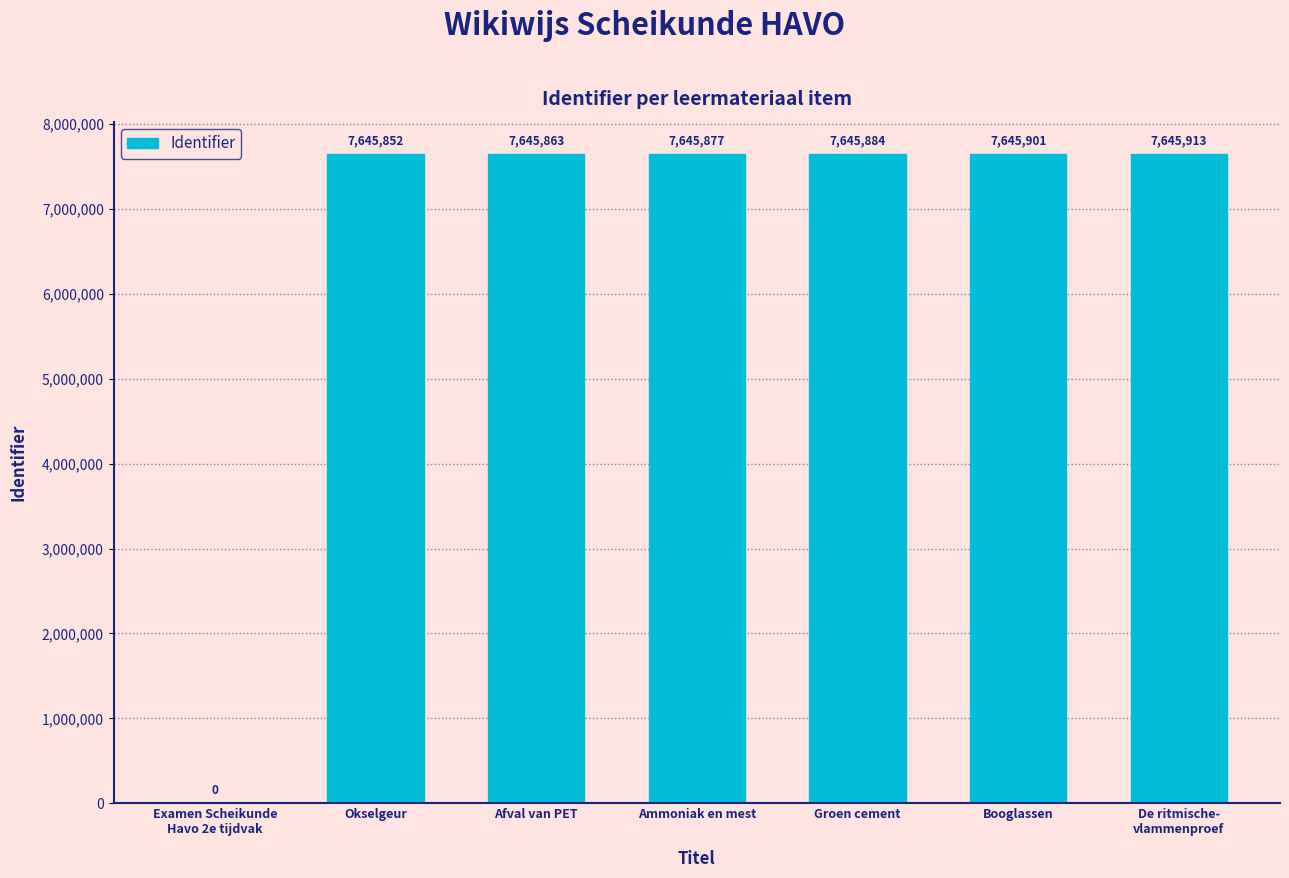

What is the greatest value displayed?

7645913